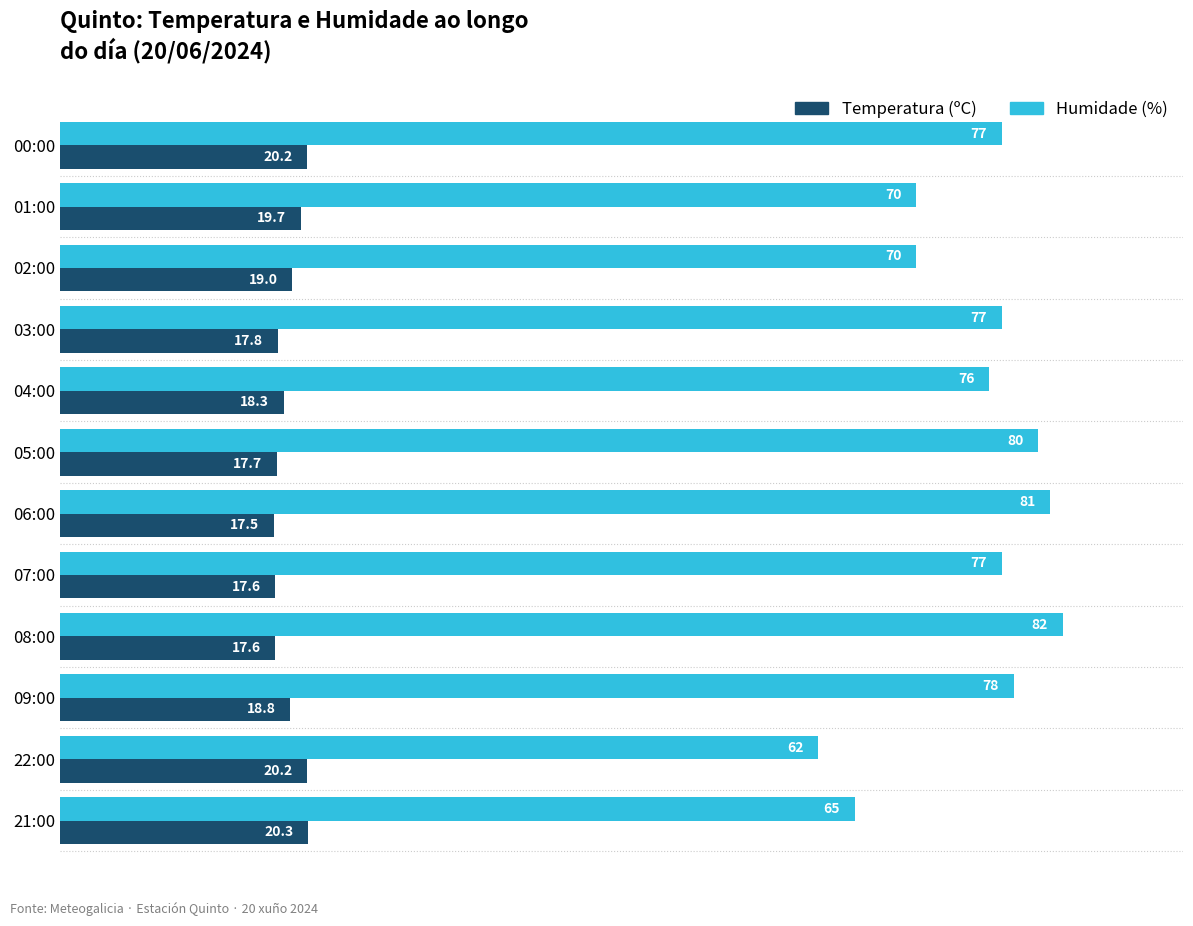

The value of Temperatura (ºC) at 00:00 is 20.2. True or false?

True